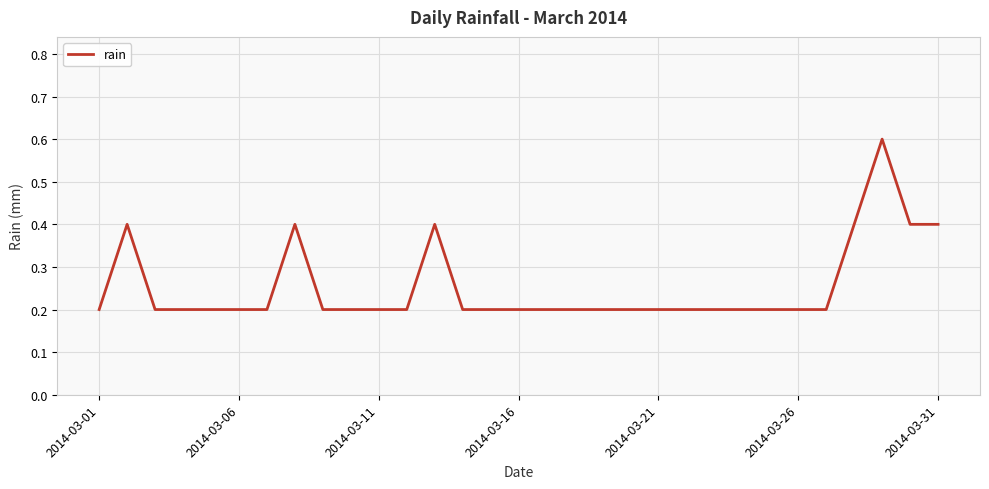

What is the difference between the maximum and minimum values?

0.4